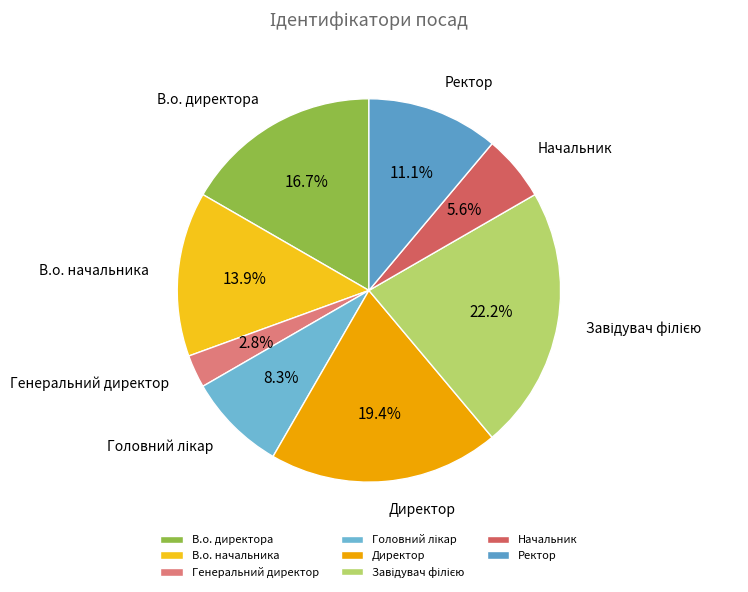

Which category has the smallest portion of the pie?

Генеральний директор